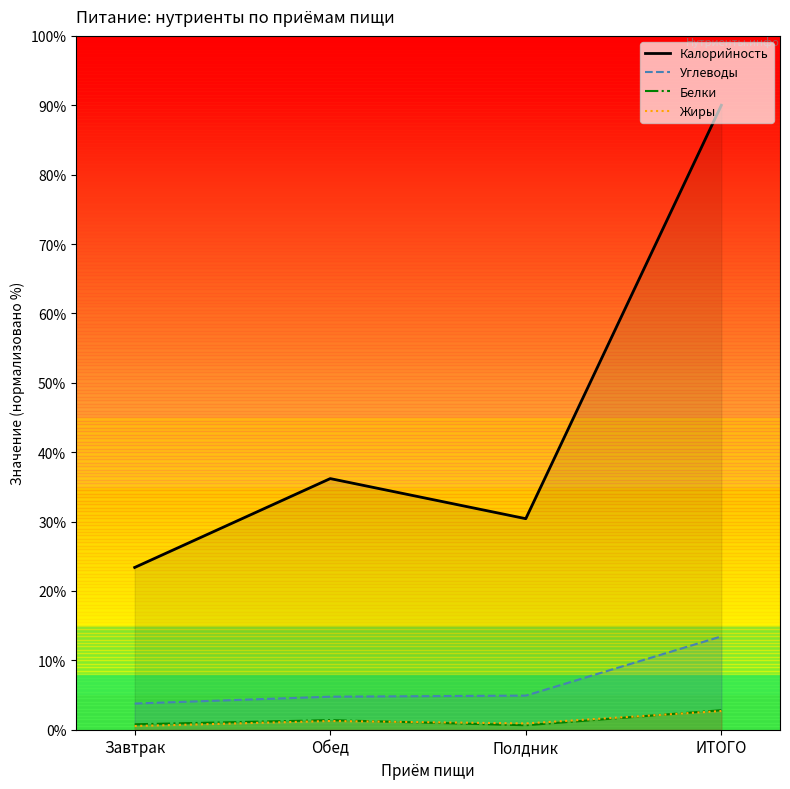

Reading right to left, extract all data points from this chart.

Калорийность: 90.0	30.4	36.2	23.4
Углеводы: 13.5	4.9	4.8	3.8
Белки: 2.8	0.6	1.4	0.8
Жиры: 2.7	0.9	1.3	0.5